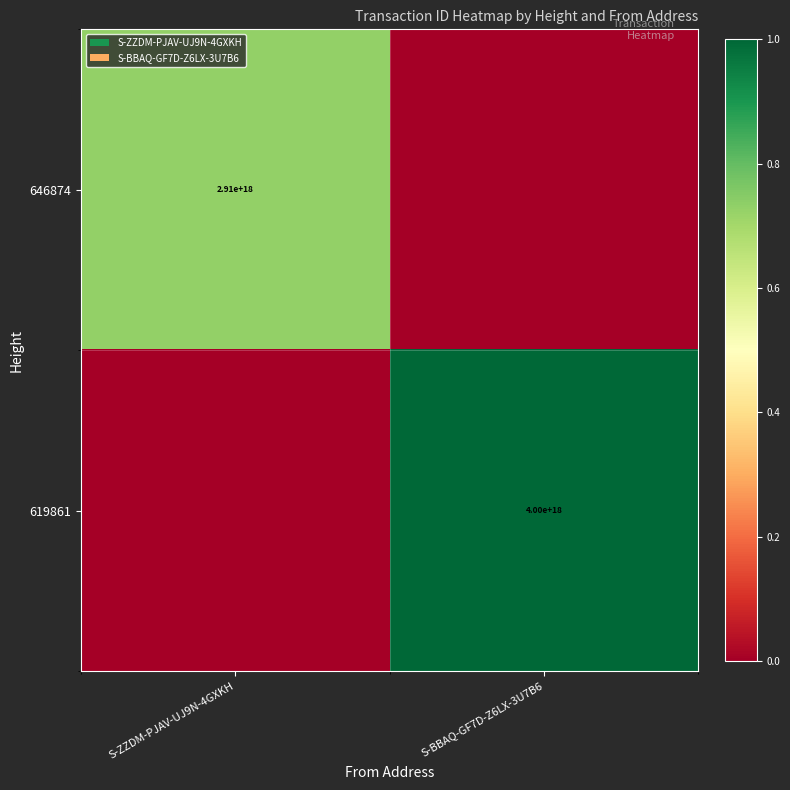

True or false: 619861 has a value of 4000000000000000000 at S-BBAQ-GF7D-Z6LX-3U7B6.

True